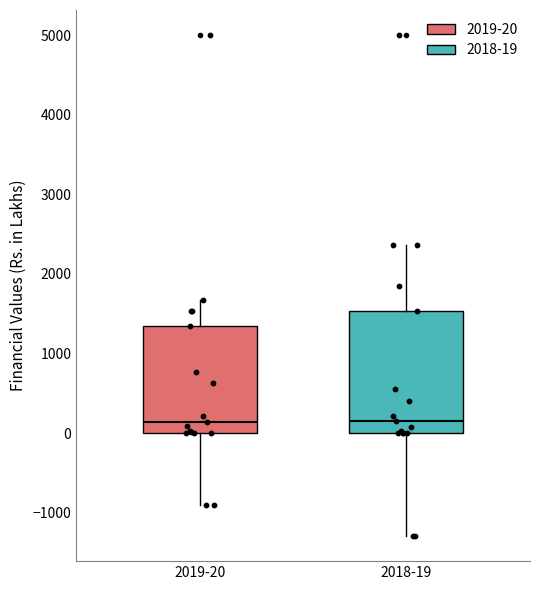

Reading left to right, read every box against the y-axis: the position of its median line, the range the box covers, and the ends of its whiskers. The values are not printed on the chart, so give them approximately, as read against the axis.

2019-20: median 100, box 0 to 1300, whiskers -900 to 1700
2018-19: median 200, box 0 to 1500, whiskers -1300 to 2400